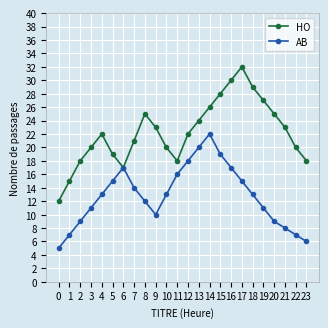

At how many categories does at least one series exceed 10?

24